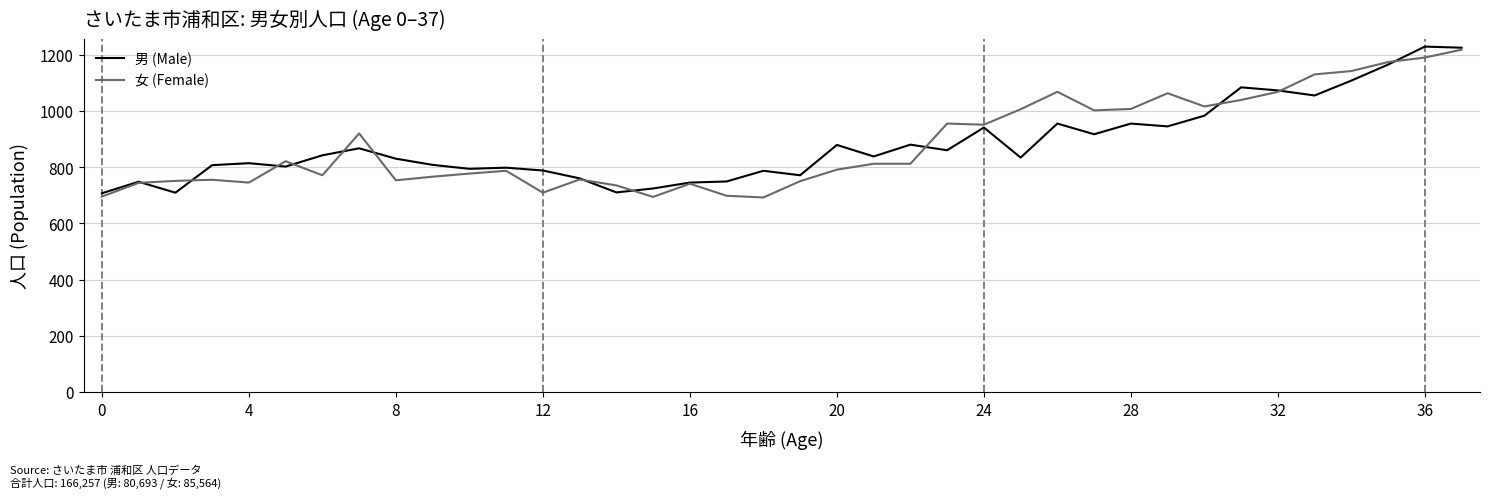

What is the maximum value for 男 (Male)?

1229